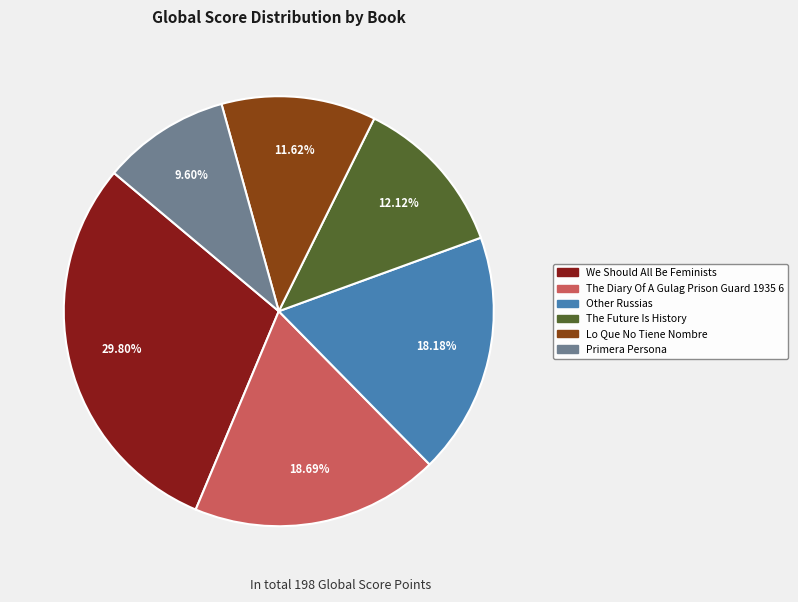

Which category has the smallest portion of the pie?

Primera Persona